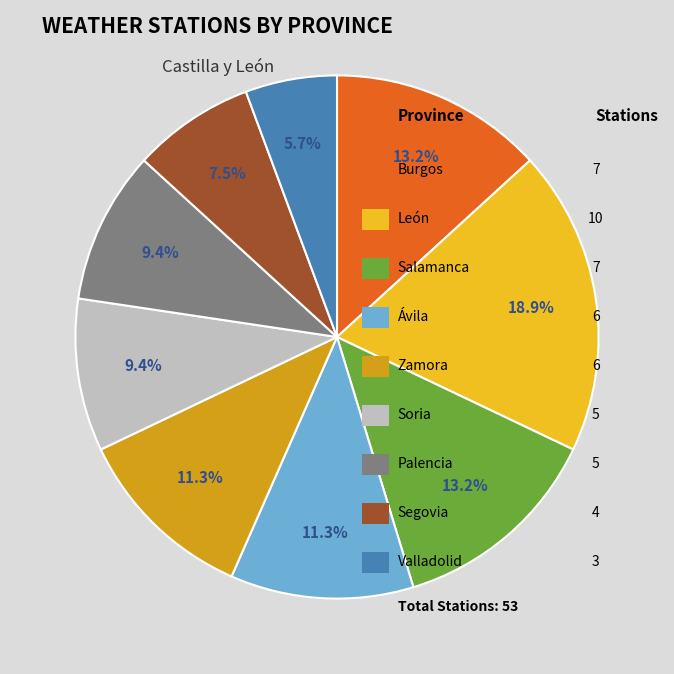

Is there any slice that represents more than half of the pie?

No